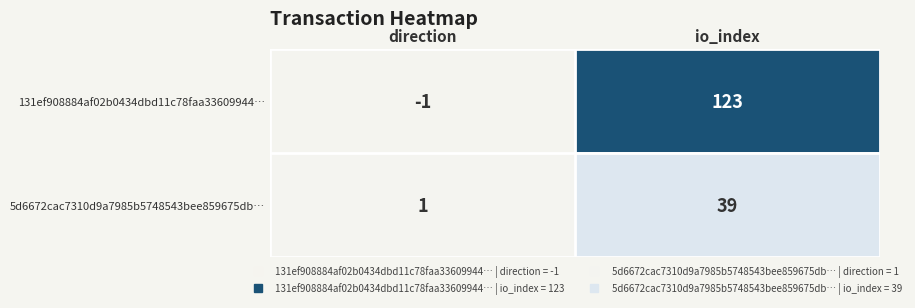

At how many categories does at least one series exceed 33?

1